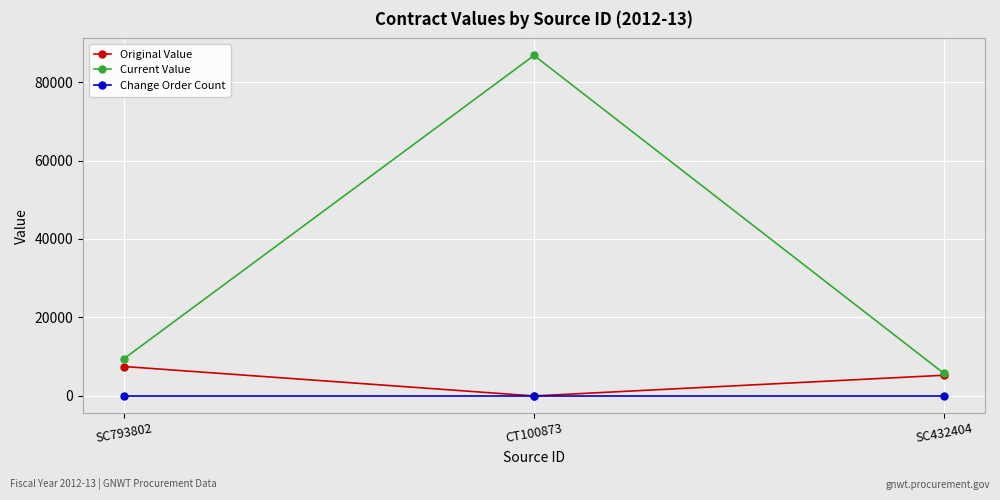

At which category is the sum across all series the highest?

CT100873